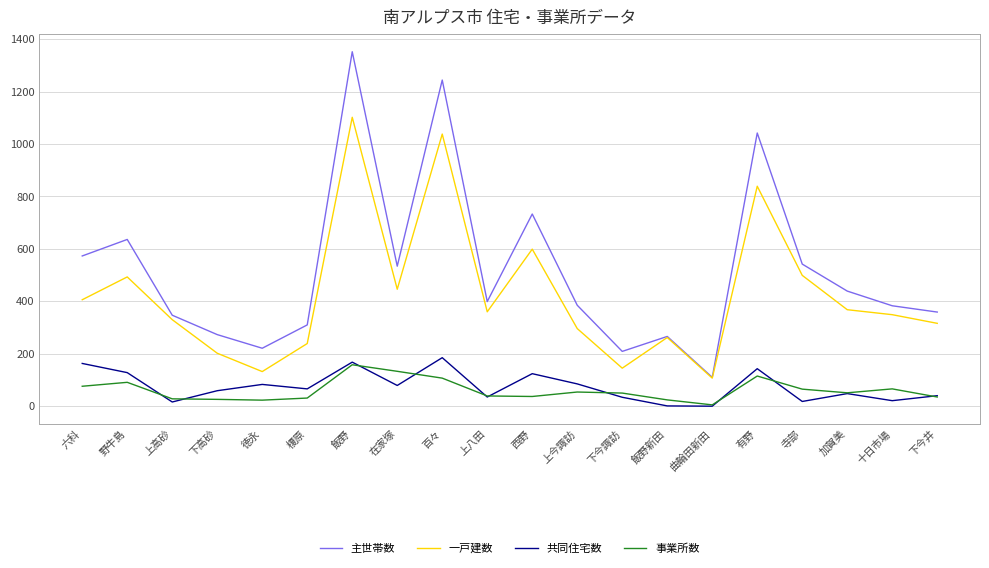

Which category has the highest value in the 主世帯数 series?

飯野